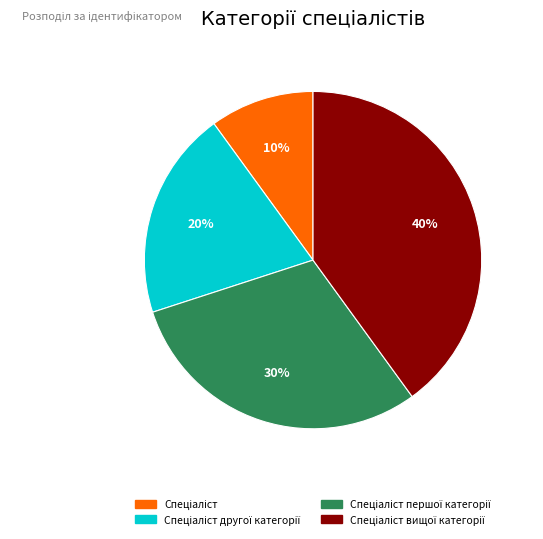

Is there a majority slice in this chart?

No